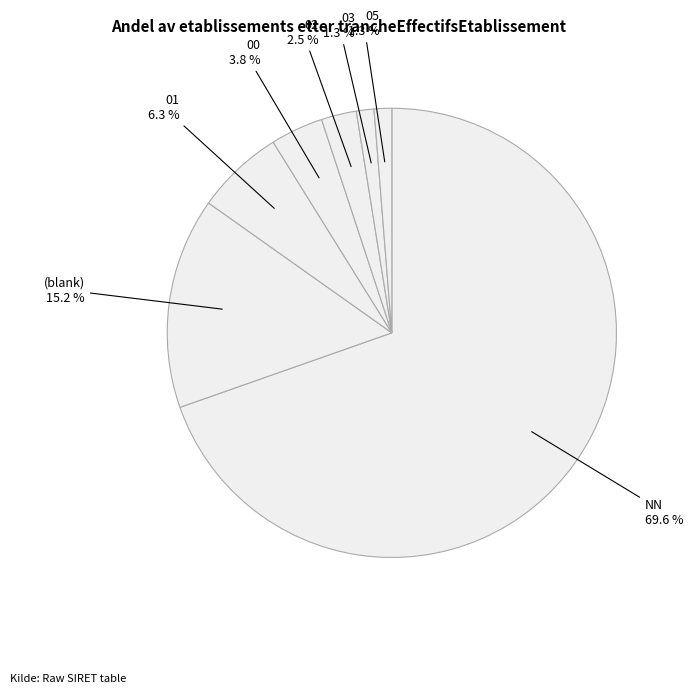

Which category has the biggest portion of the pie?

NN